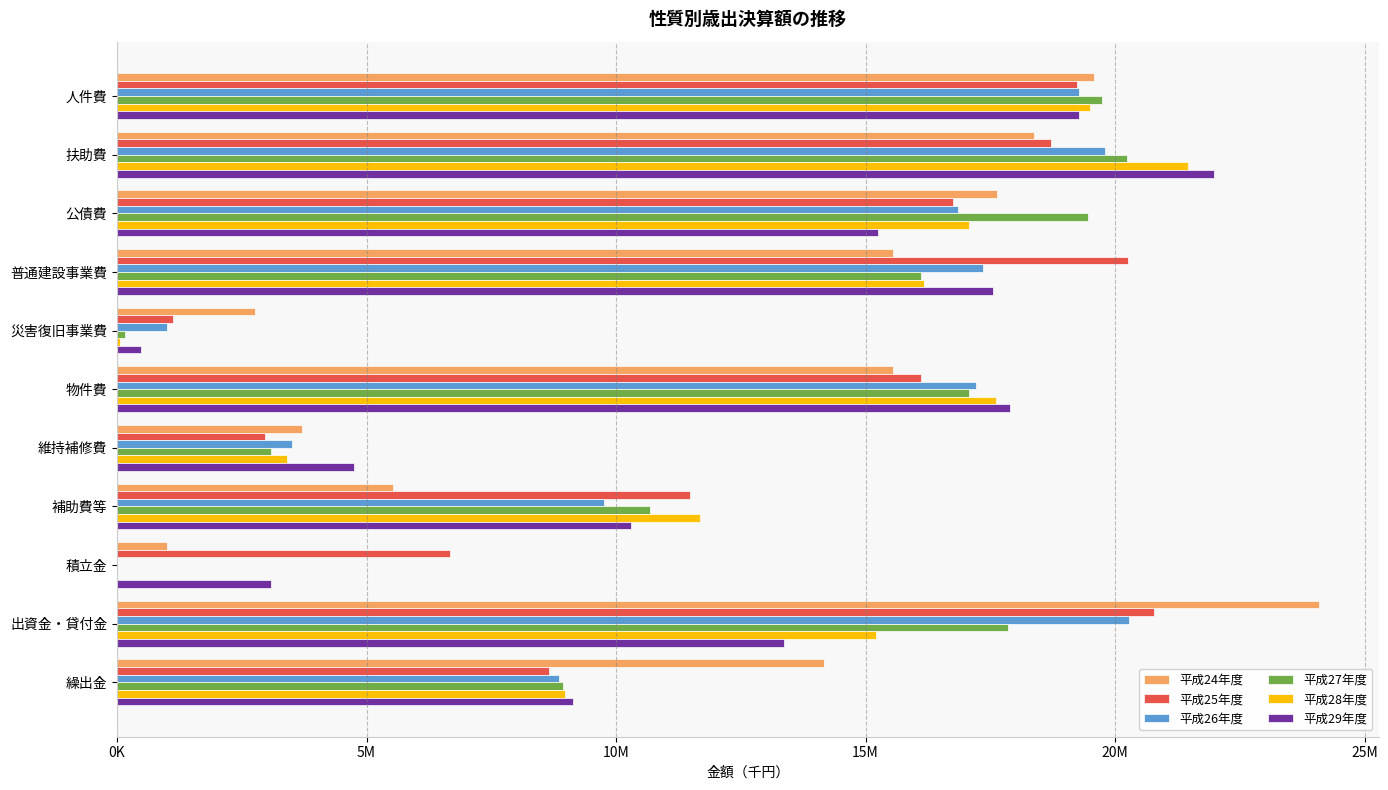

What are all the series names shown in the legend?

平成24年度, 平成25年度, 平成26年度, 平成27年度, 平成28年度, 平成29年度